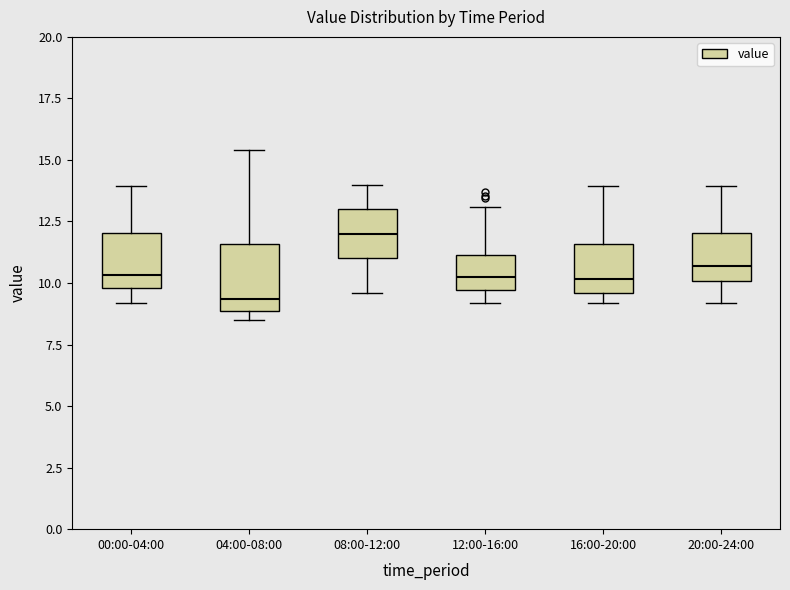

Which box's median line is the highest?

08:00-12:00